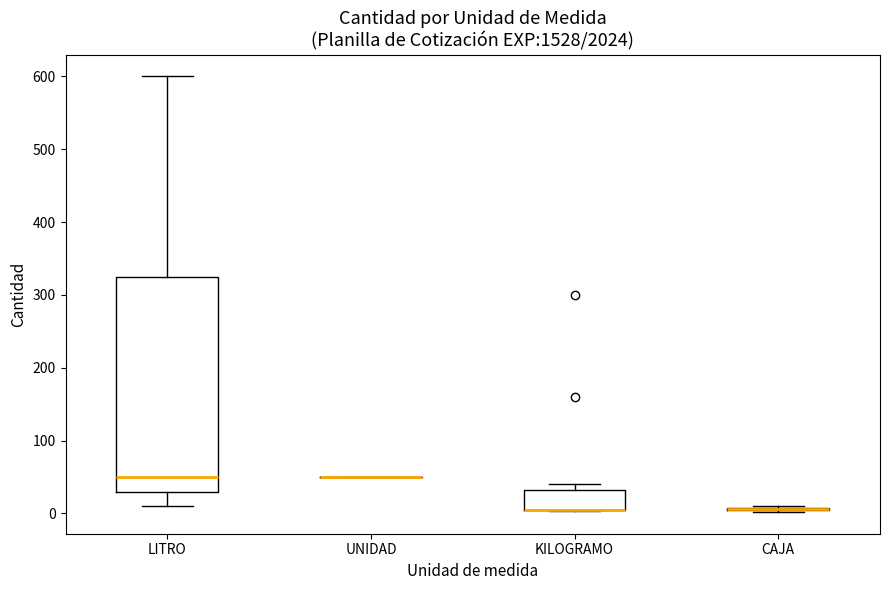

Which box is the tallest, from its lower edge to its upper edge?

LITRO